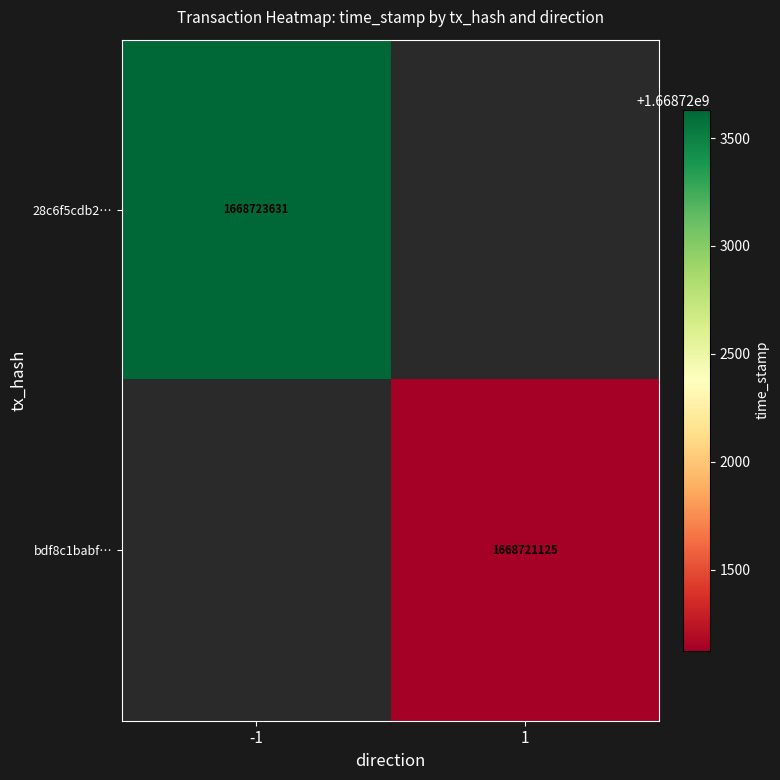

The value of bdf8c1babf… at 1 is 2921834085.3. True or false?

False